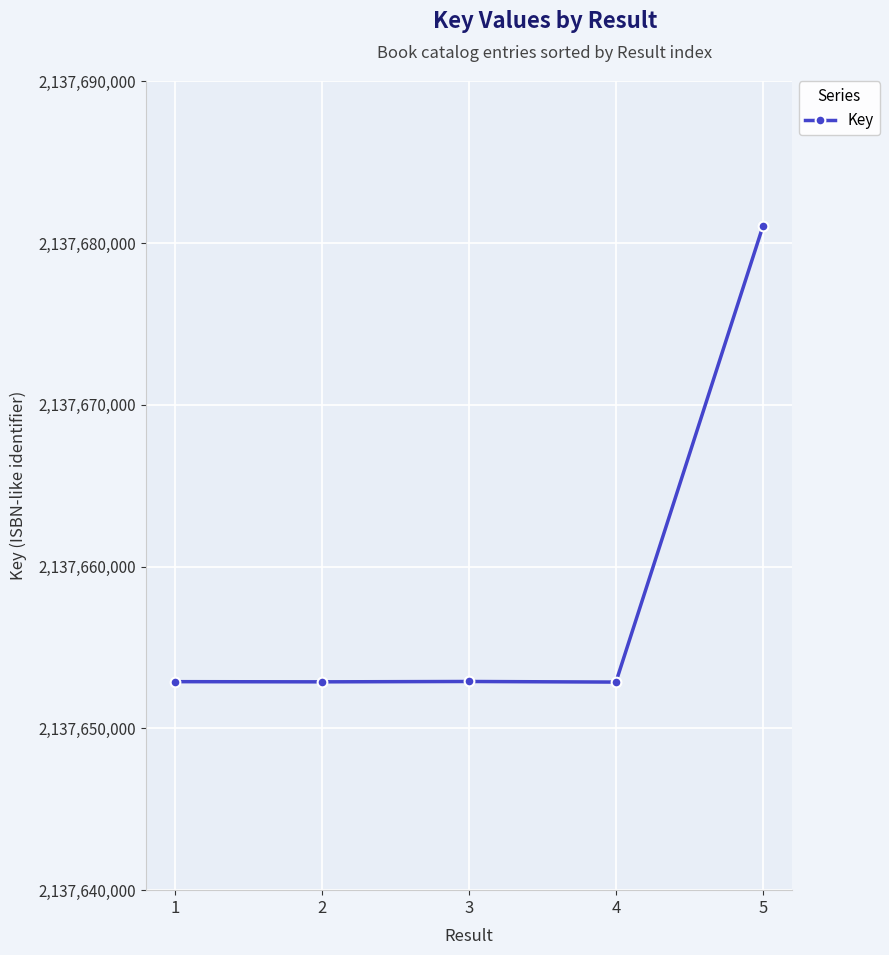

What is the difference between the maximum and minimum values?

28172